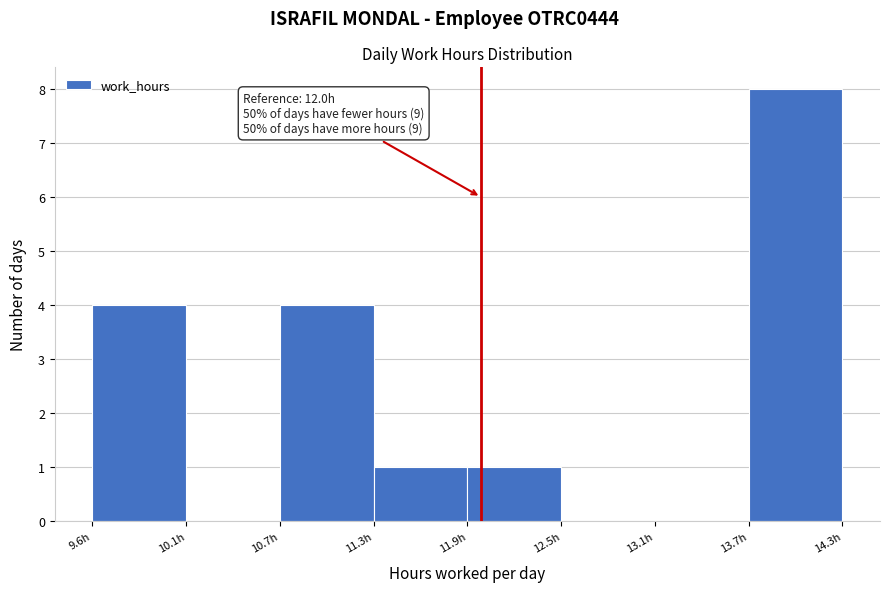

Which range on the x-axis has the tallest bar?

13.7 to 14.3